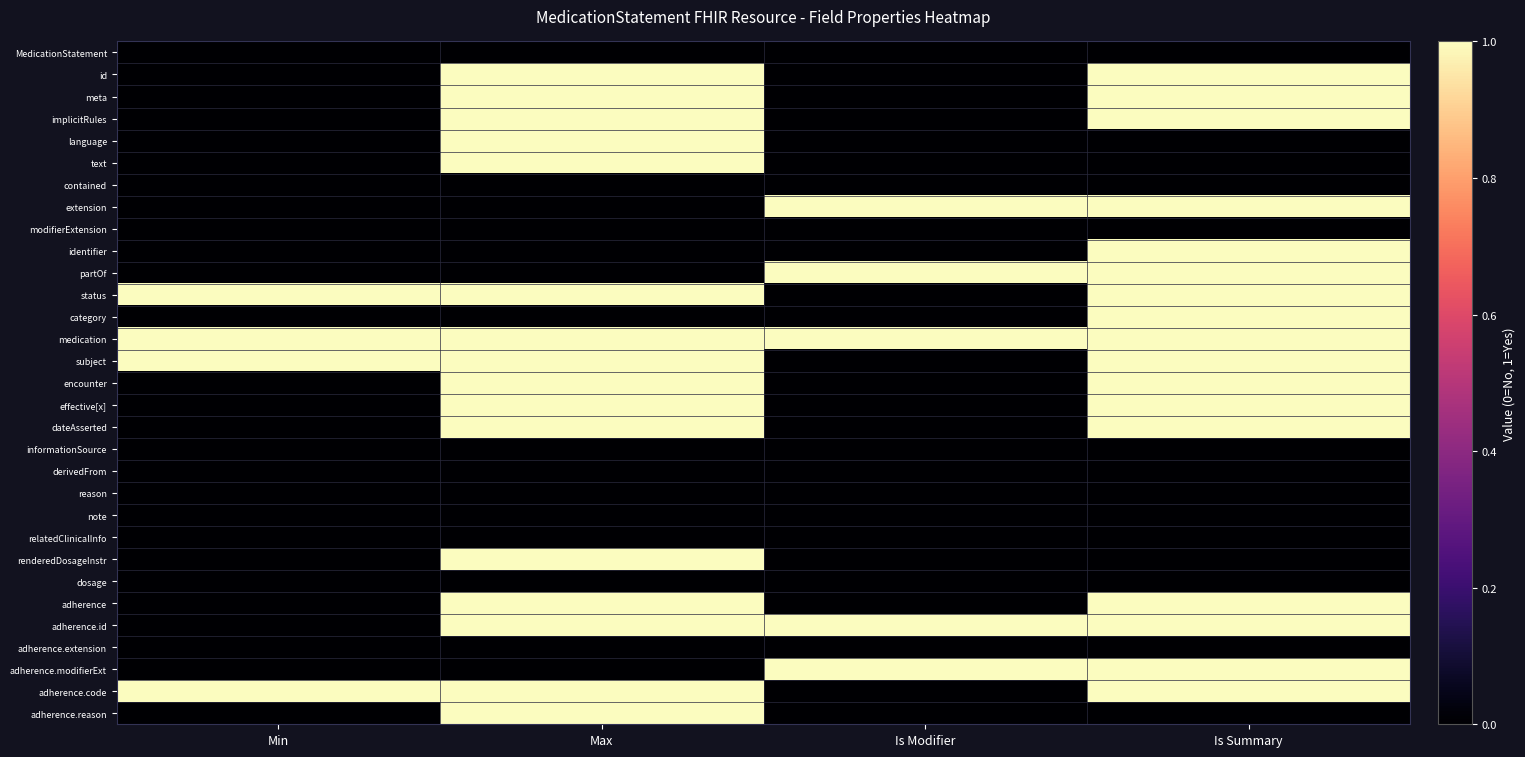

Reading right to left, extract all data points from this chart.

MedicationStatement: Is Summary=0	Is Modifier=0	Max=0	Min=0
id: Is Summary=1	Is Modifier=0	Max=1	Min=0
meta: Is Summary=1	Is Modifier=0	Max=1	Min=0
implicitRules: Is Summary=1	Is Modifier=0	Max=1	Min=0
language: Is Summary=0	Is Modifier=0	Max=1	Min=0
text: Is Summary=0	Is Modifier=0	Max=1	Min=0
contained: Is Summary=0	Is Modifier=0	Max=0	Min=0
extension: Is Summary=1	Is Modifier=1	Max=0	Min=0
modifierExtension: Is Summary=0	Is Modifier=0	Max=0	Min=0
identifier: Is Summary=1	Is Modifier=0	Max=0	Min=0
partOf: Is Summary=1	Is Modifier=1	Max=0	Min=0
status: Is Summary=1	Is Modifier=0	Max=1	Min=1
category: Is Summary=1	Is Modifier=0	Max=0	Min=0
medication: Is Summary=1	Is Modifier=1	Max=1	Min=1
subject: Is Summary=1	Is Modifier=0	Max=1	Min=1
encounter: Is Summary=1	Is Modifier=0	Max=1	Min=0
effective[x]: Is Summary=1	Is Modifier=0	Max=1	Min=0
dateAsserted: Is Summary=1	Is Modifier=0	Max=1	Min=0
informationSource: Is Summary=0	Is Modifier=0	Max=0	Min=0
derivedFrom: Is Summary=0	Is Modifier=0	Max=0	Min=0
reason: Is Summary=0	Is Modifier=0	Max=0	Min=0
note: Is Summary=0	Is Modifier=0	Max=0	Min=0
relatedClinicalInfo: Is Summary=0	Is Modifier=0	Max=0	Min=0
renderedDosageInstr: Is Summary=0	Is Modifier=0	Max=1	Min=0
dosage: Is Summary=0	Is Modifier=0	Max=0	Min=0
adherence: Is Summary=1	Is Modifier=0	Max=1	Min=0
adherence.id: Is Summary=1	Is Modifier=1	Max=1	Min=0
adherence.extension: Is Summary=0	Is Modifier=0	Max=0	Min=0
adherence.modifierExt: Is Summary=1	Is Modifier=1	Max=0	Min=0
adherence.code: Is Summary=1	Is Modifier=0	Max=1	Min=1
adherence.reason: Is Summary=0	Is Modifier=0	Max=1	Min=0